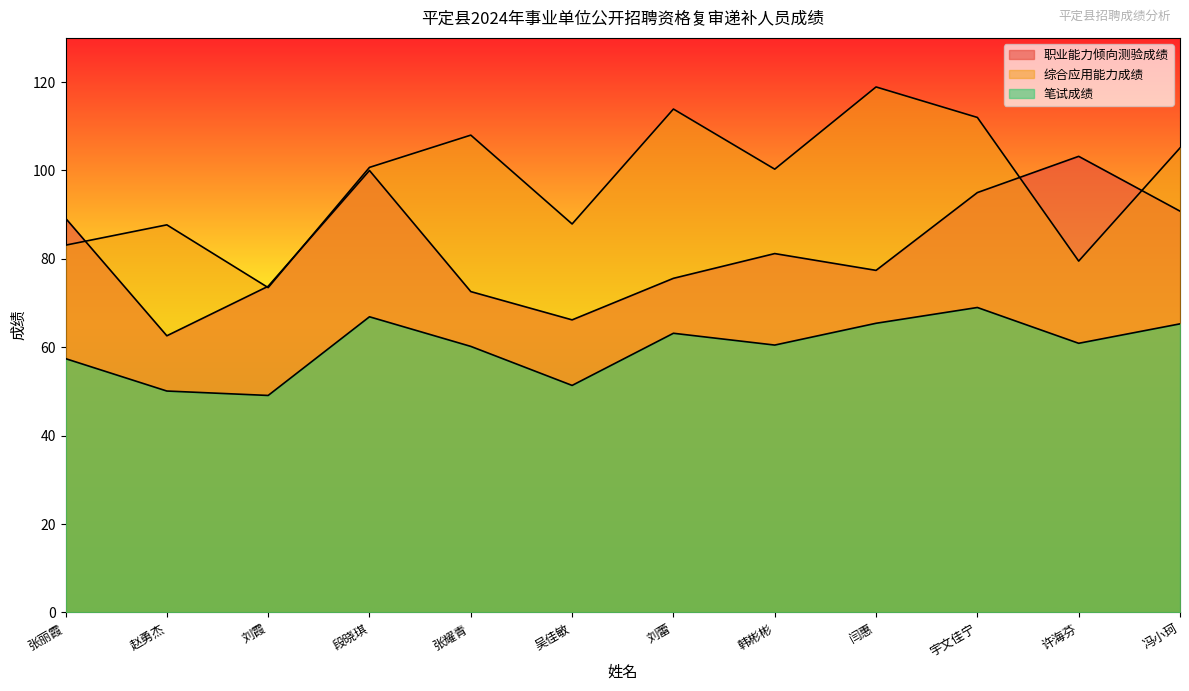

What is the difference between the second highest and minimum values in the 笔试成绩 series?

17.8